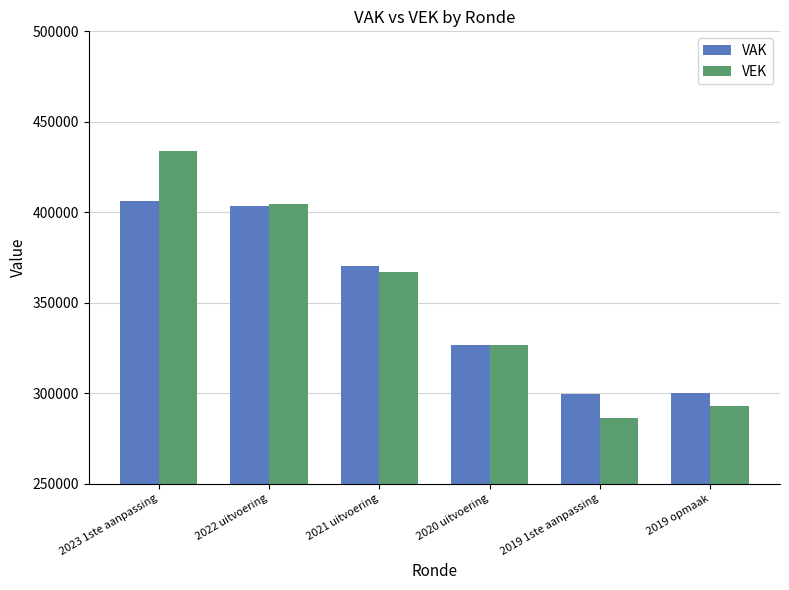

Where is VAK nearest to the value 352832?

2021 uitvoering